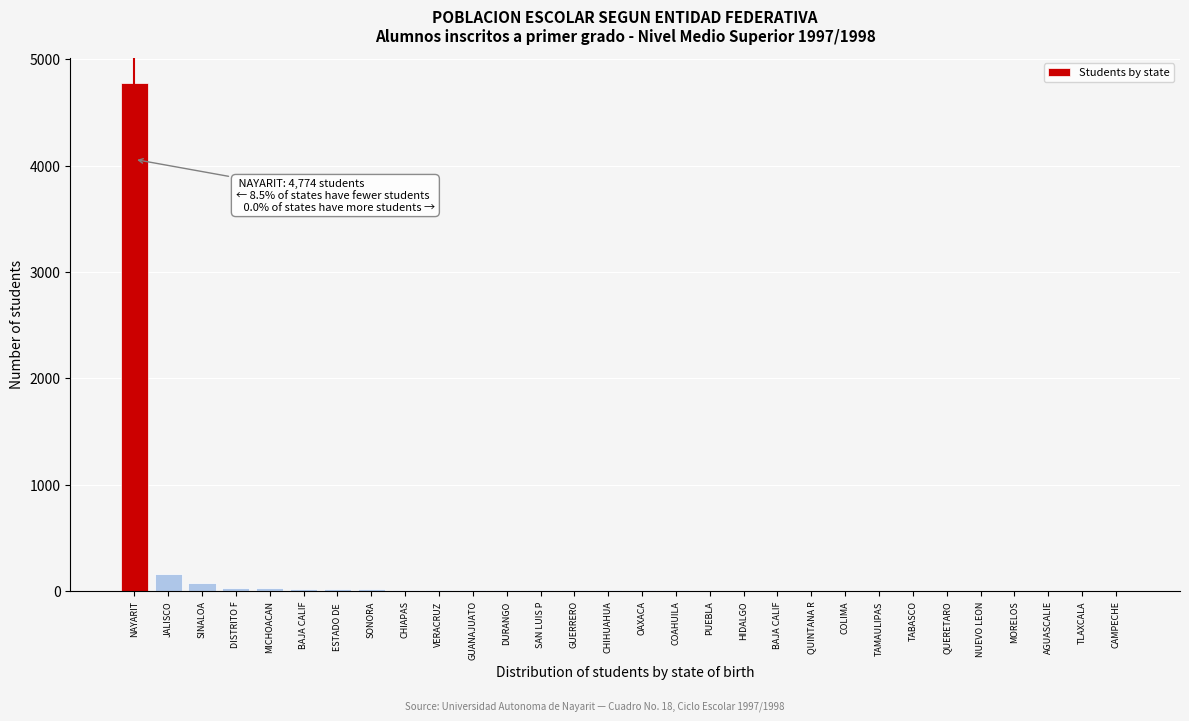

How many data points does each series have?

30